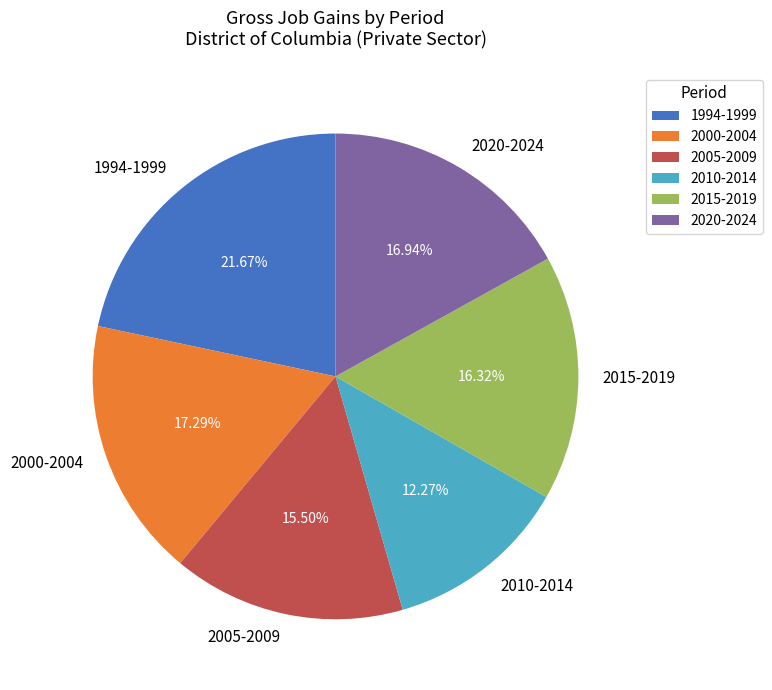

Which has a higher value, 2015-2019 or 2020-2024?

2020-2024